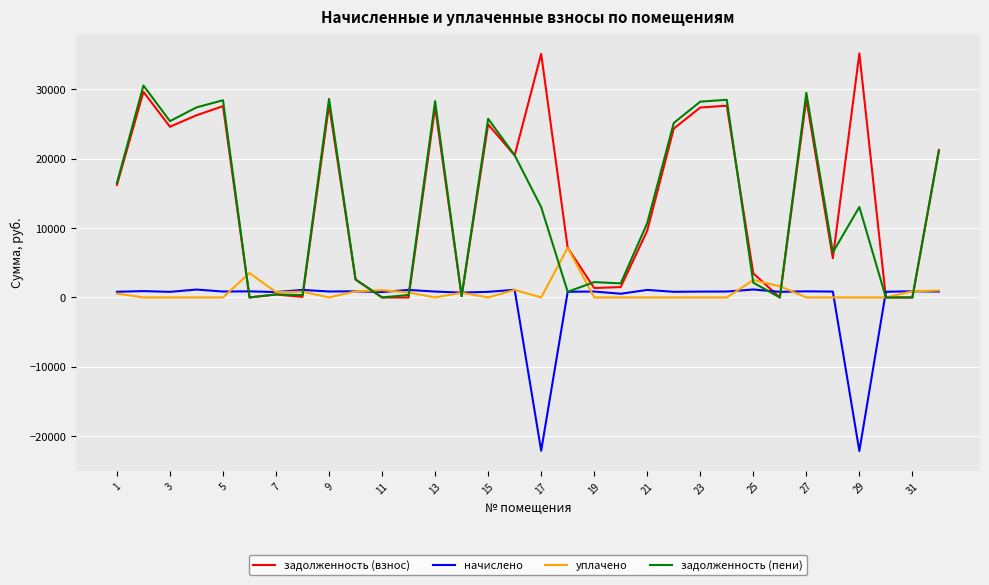

Which series has the widest spread of values?

задолженность (взнос)